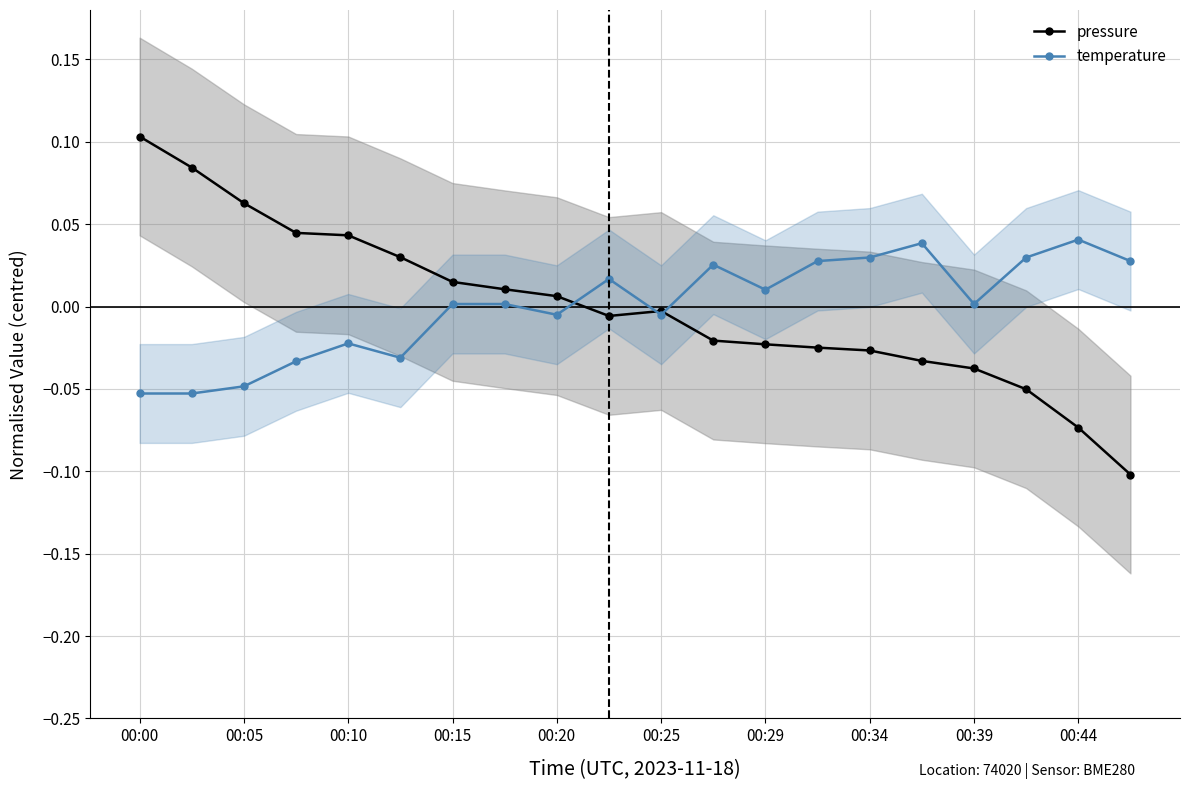

True or false: temperature has more than 0 interior local peaks.

True